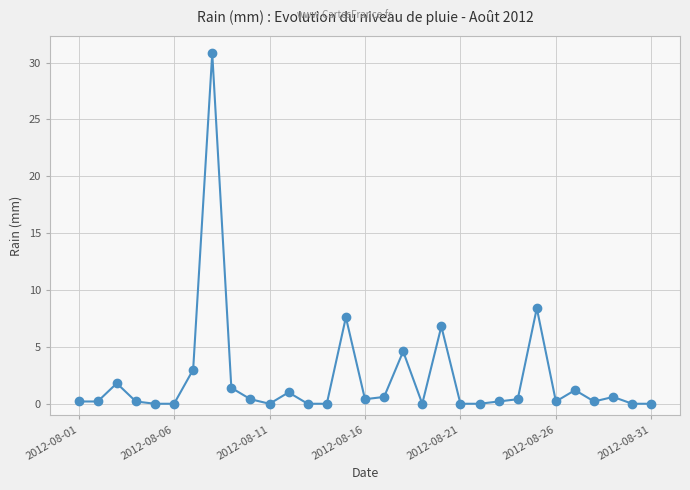

What is the average value?

2.3